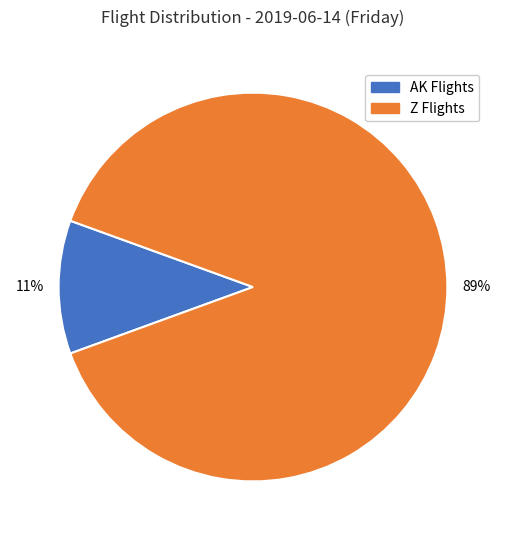

To the nearest percent, what is the average slice percentage?

50%